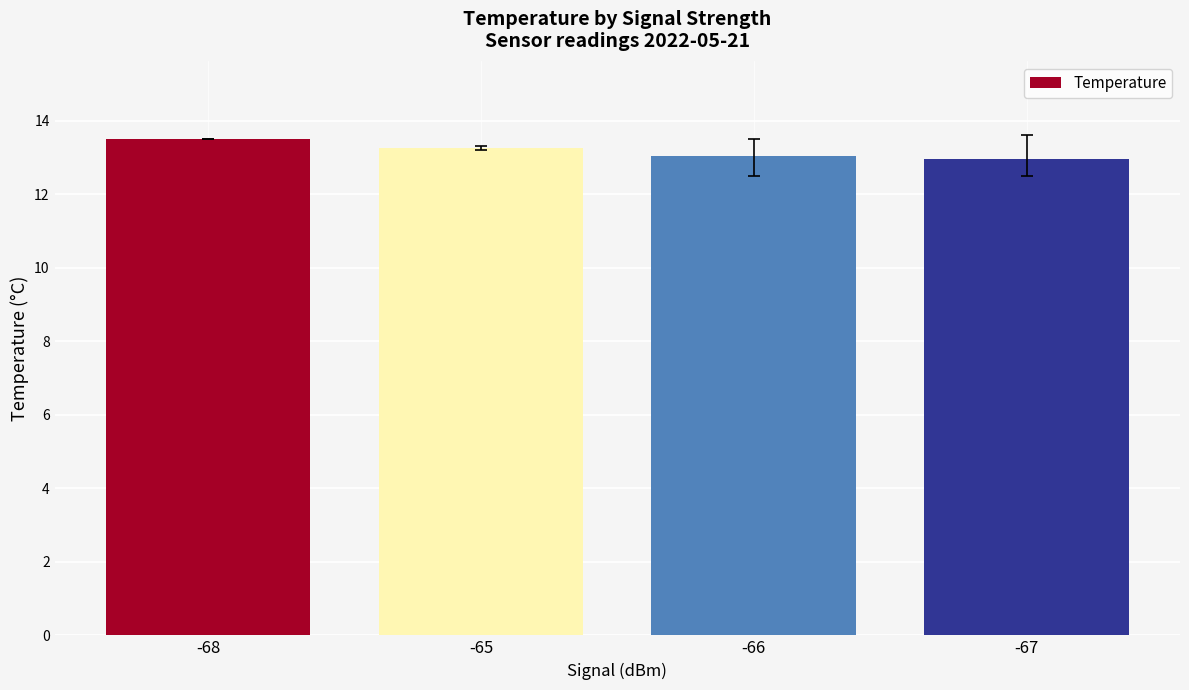

What is the difference between the maximum and minimum values?

0.5